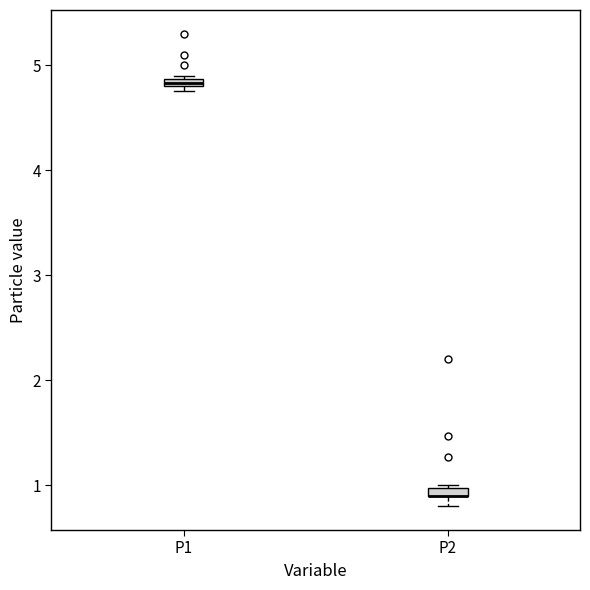

Where is the upper edge of the box for P2 on the y-axis? The values are not printed on the chart, so give them approximately, as read against the axis.

1.0